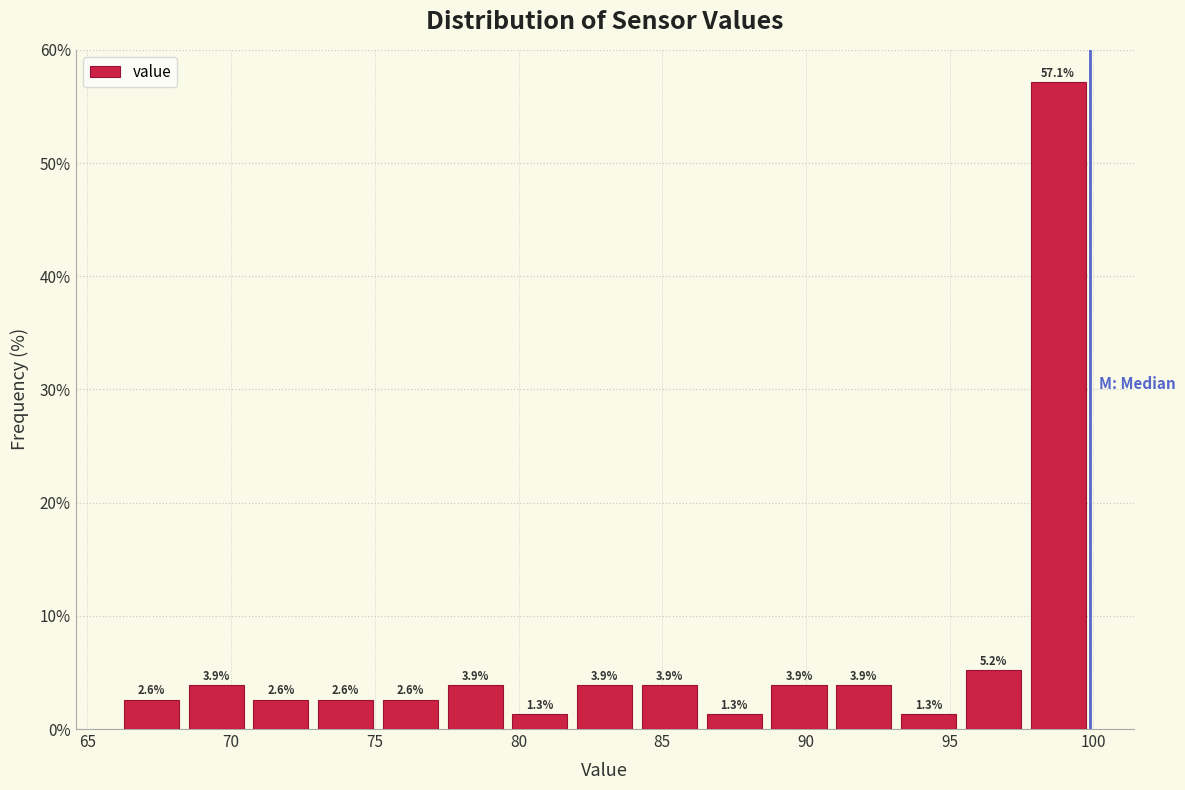

How tall is the bar that spans 73.0 to 75.0 on the x-axis? The bar edges are not printed on the chart, so give them approximately, as read against the axis.

2.6